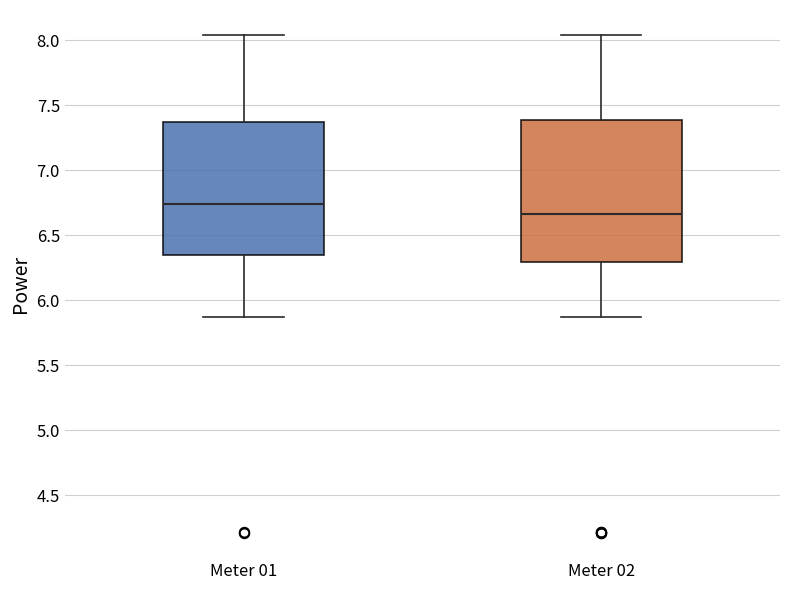

Where is the upper edge of the box for Meter 02 on the y-axis? The values are not printed on the chart, so give them approximately, as read against the axis.

7.40